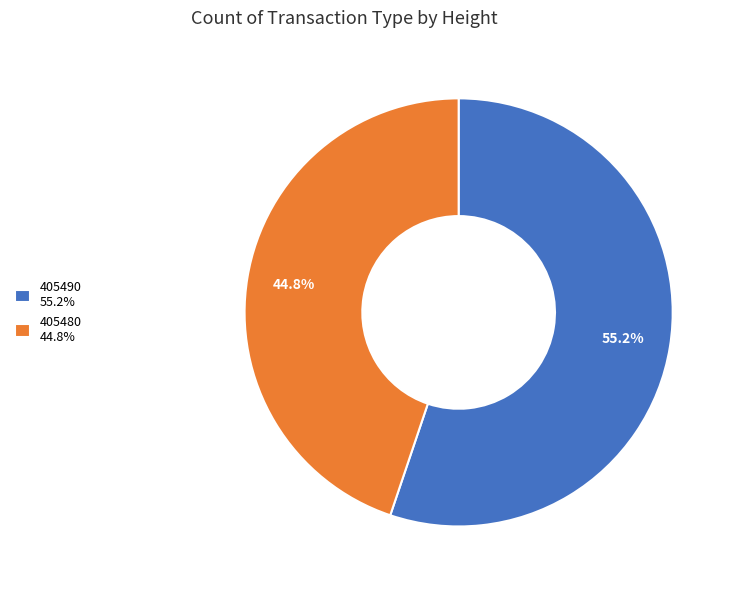

Is the sum of 405480 and 405490 greater than half?

Yes